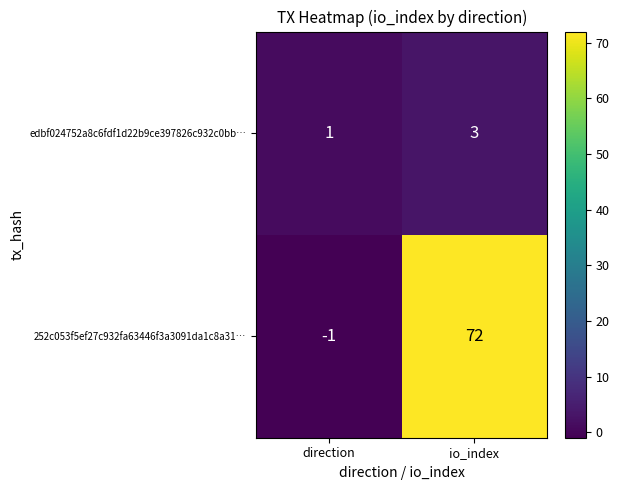

The edbf024752a8c6fdf1d22b9ce397826c932c0bb… series shows 0 at direction. True or false?

False